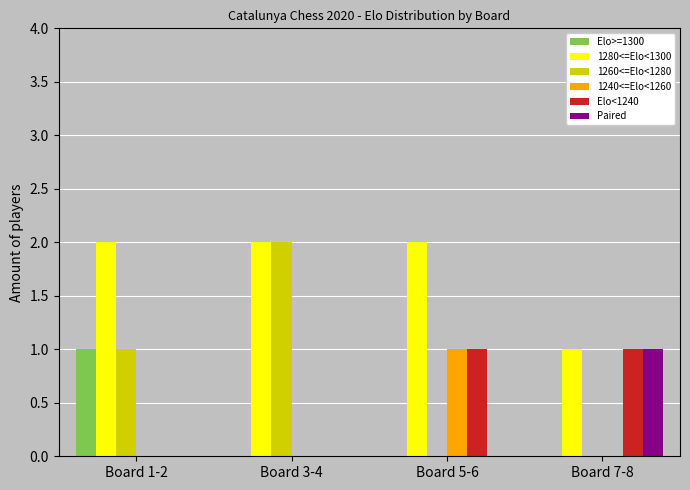

What is the total value across all series at Board 3-4?

4